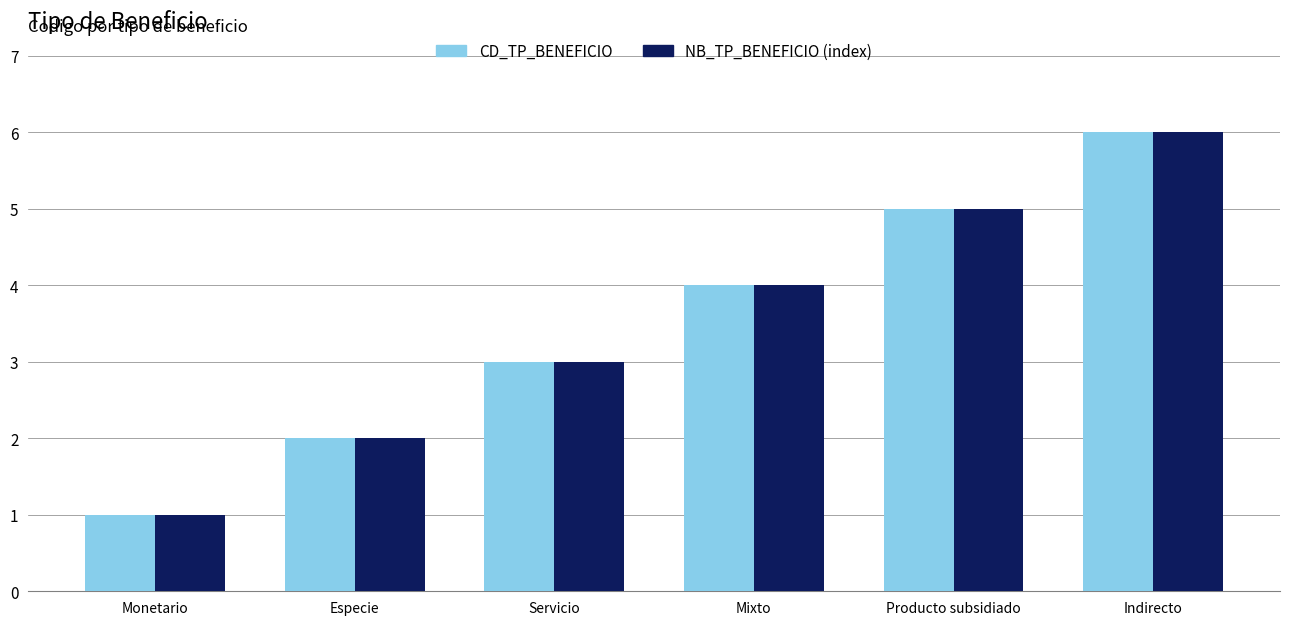

Count the number of data series in this chart.

2